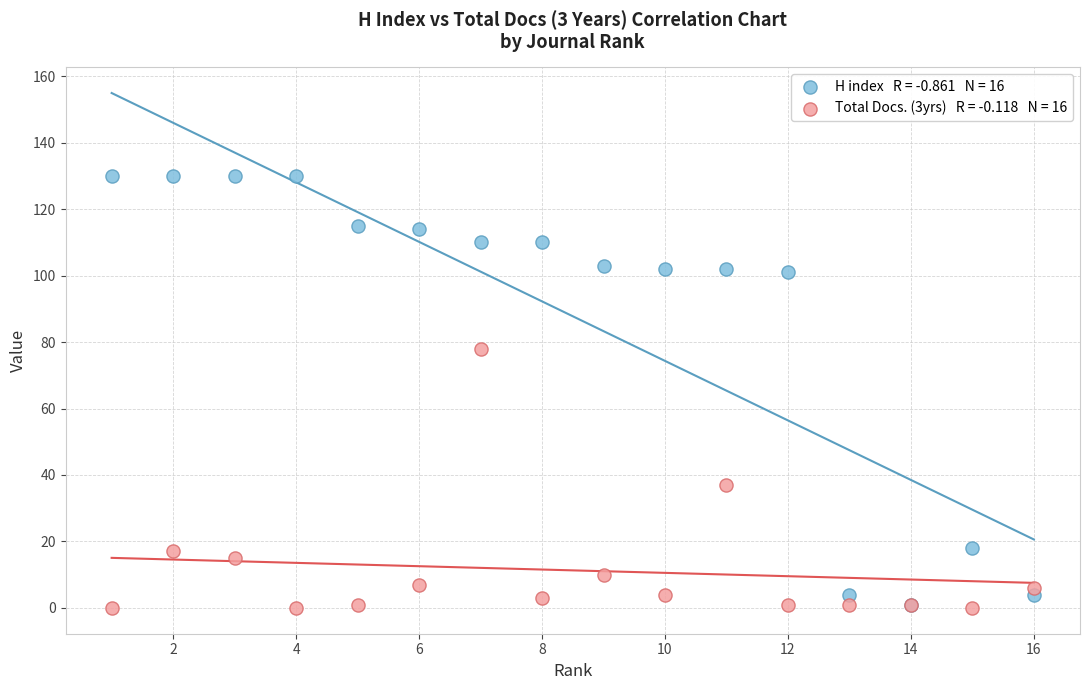

Across all series, what Y value is closest to 65?

78